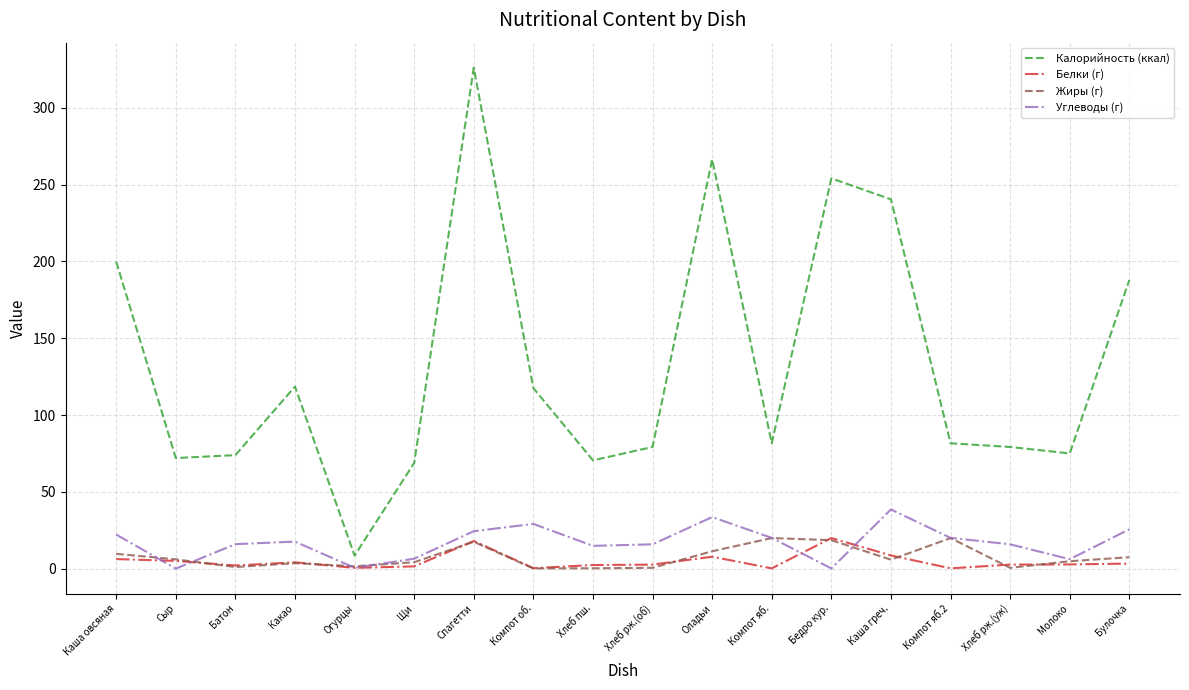

The value of Углеводы (г) at Хлеб рж.(уж) is 15.8. True or false?

True